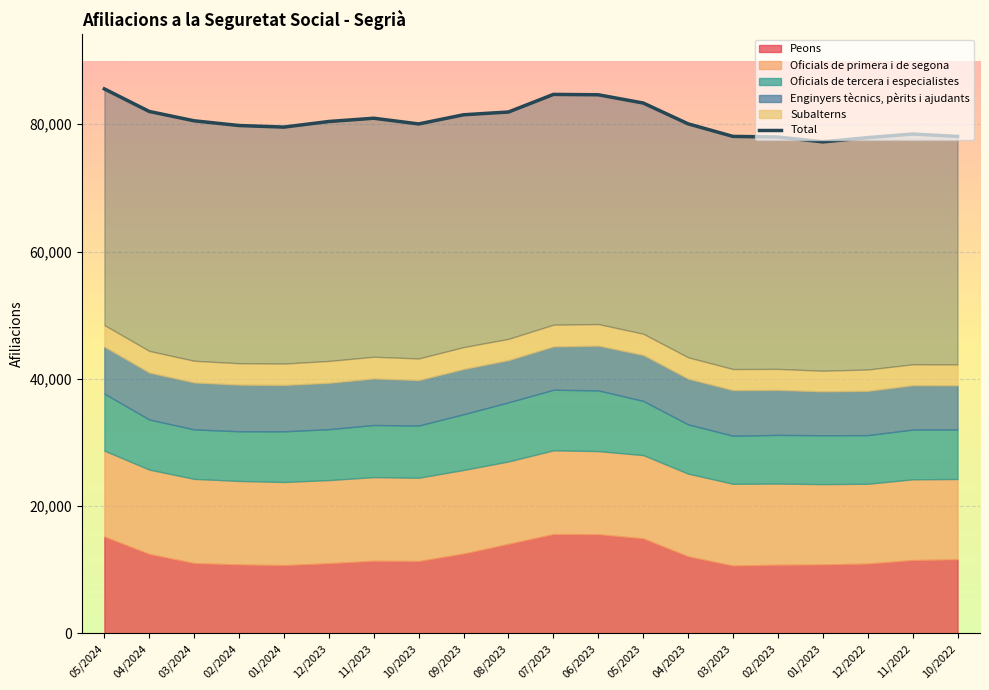

Reading right to left, transcribe all the data shown in this chart.

10/2022=78085	11/2022=78465	12/2022=77900	01/2023=77230	02/2023=77995	03/2023=78090	04/2023=80065	05/2023=83335	06/2023=84630	07/2023=84690	08/2023=81925	09/2023=81490	10/2023=80050	11/2023=80945	12/2023=80435	01/2024=79555	02/2024=79800	03/2024=80540	04/2024=82010	05/2024=85555